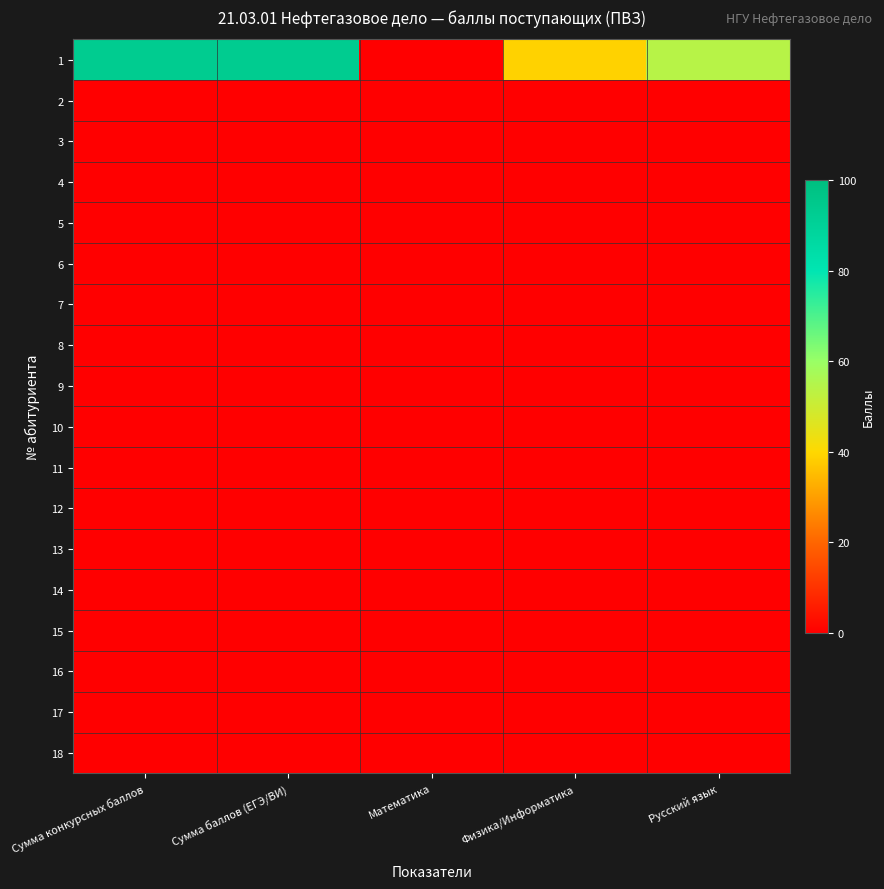

What is the spread (max minus min) of values at Сумма баллов (ЕГЭ/ВИ)?

93